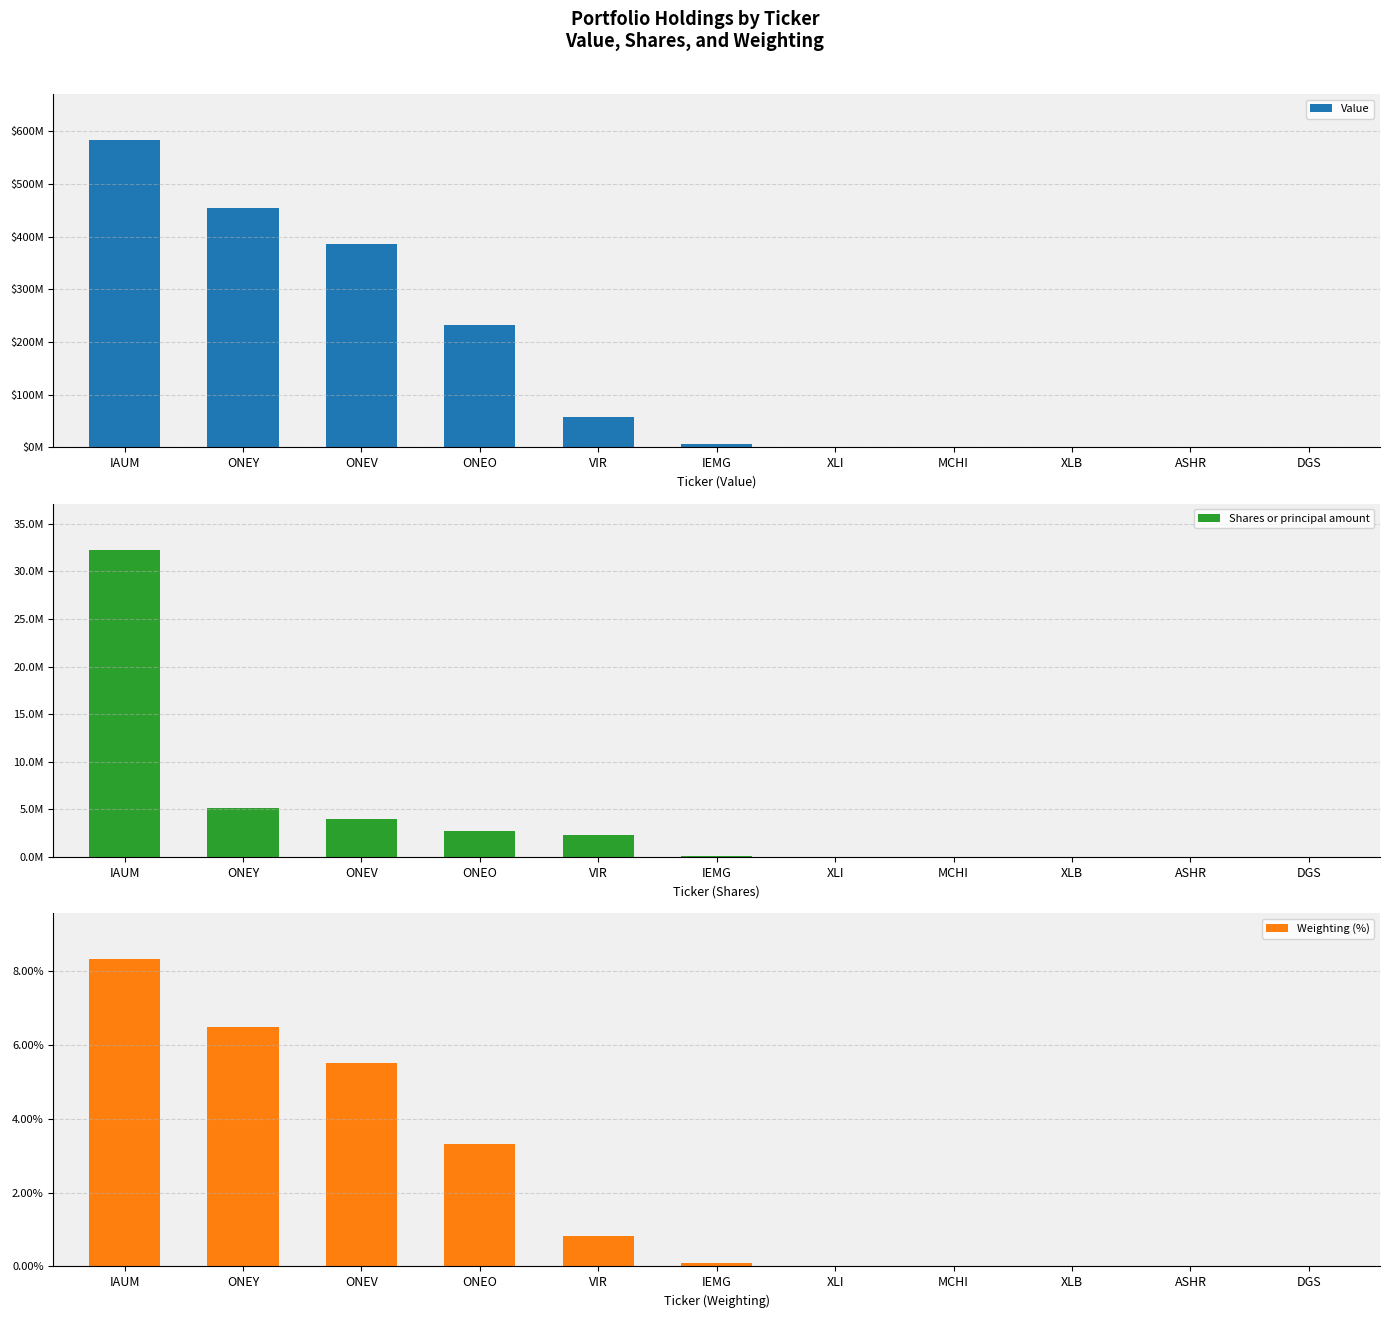

At how many categories does at least one series exceed 168594037?

4